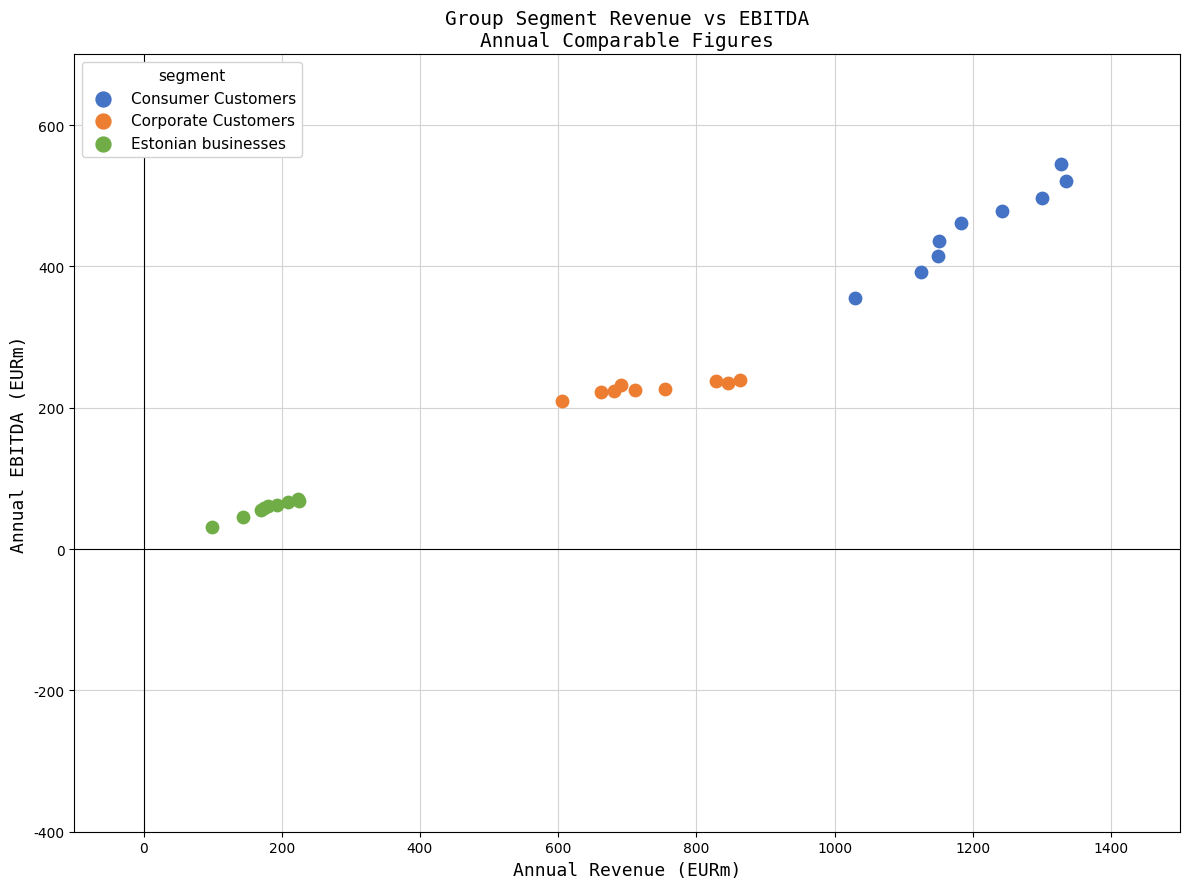

Which series contains the highest Y value?

Consumer Customers